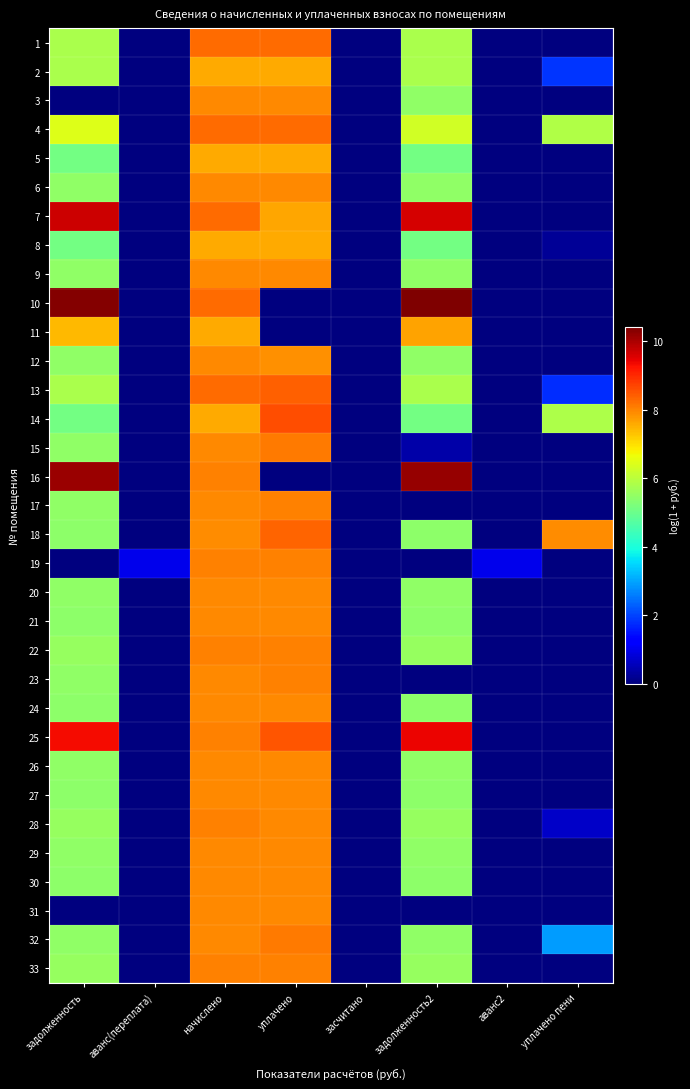

At how many categories does at least one series exceed 1?

5